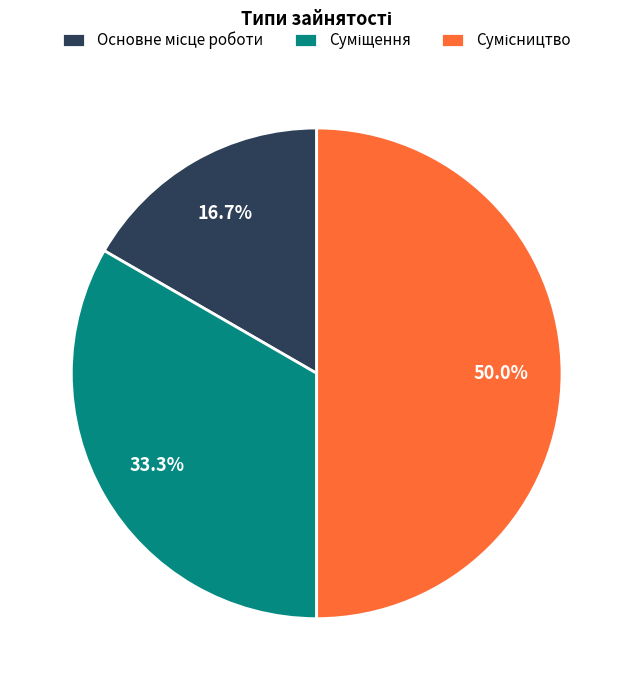

Is there any slice that represents more than half of the pie?

No